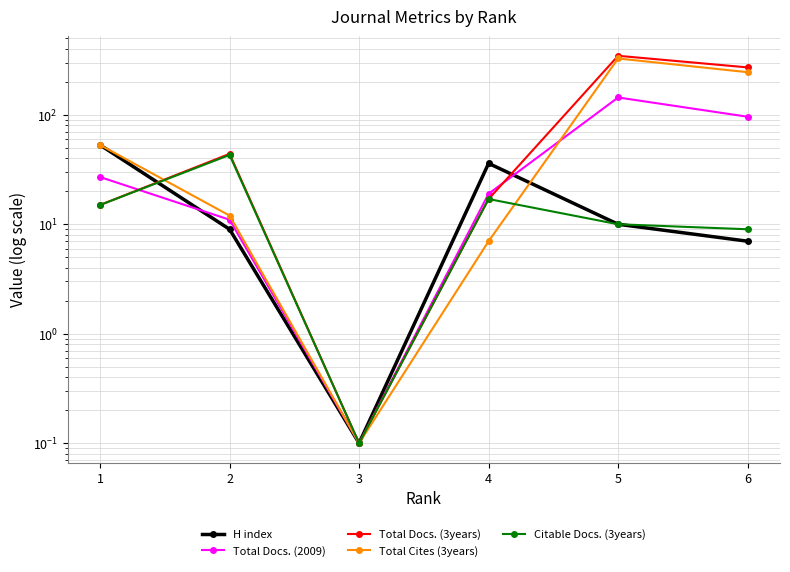

The H index series shows 0.1 at 3. True or false?

False